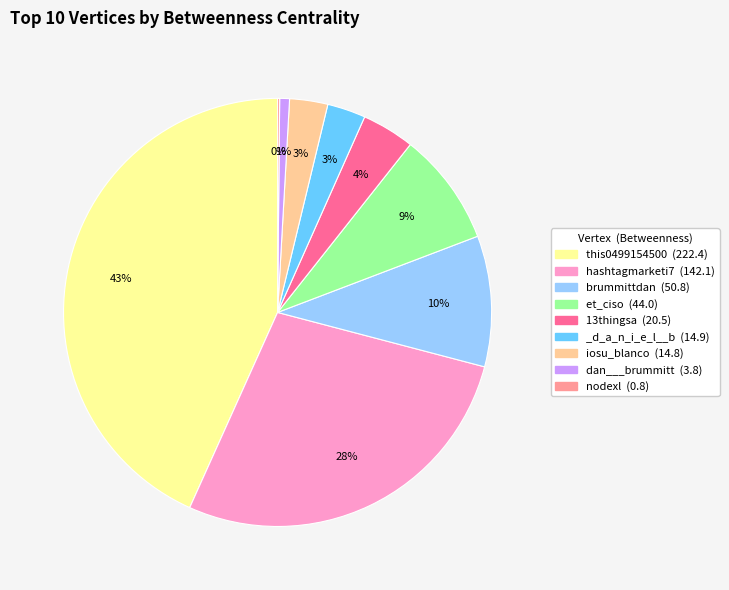

Is hashtagmarketi7 (142.1) the majority of the pie?

No